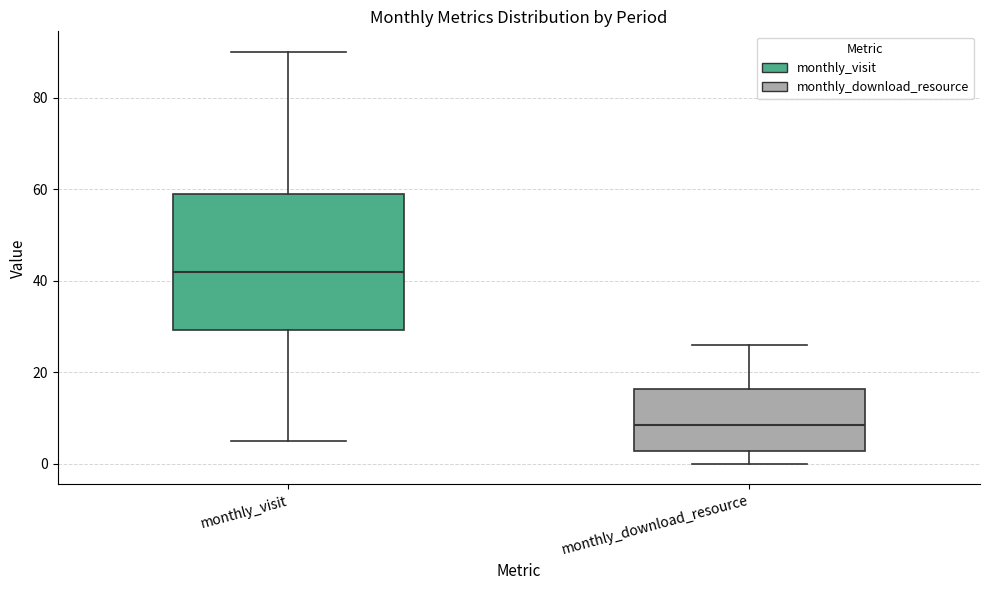

Where does the upper whisker of the box for monthly_visit end on the y-axis? The values are not printed on the chart, so give them approximately, as read against the axis.

90